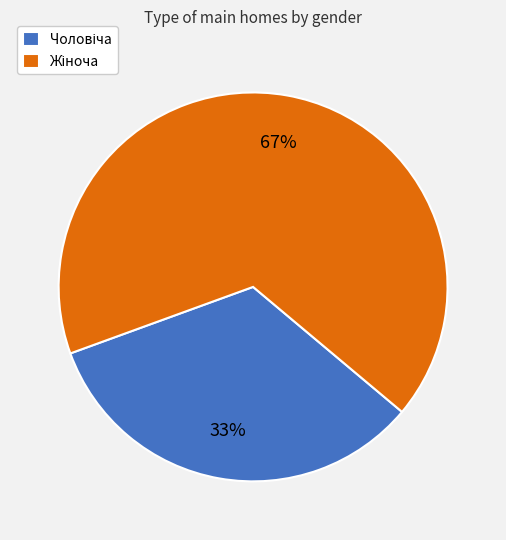

To the nearest percent, what is the average slice percentage?

50%